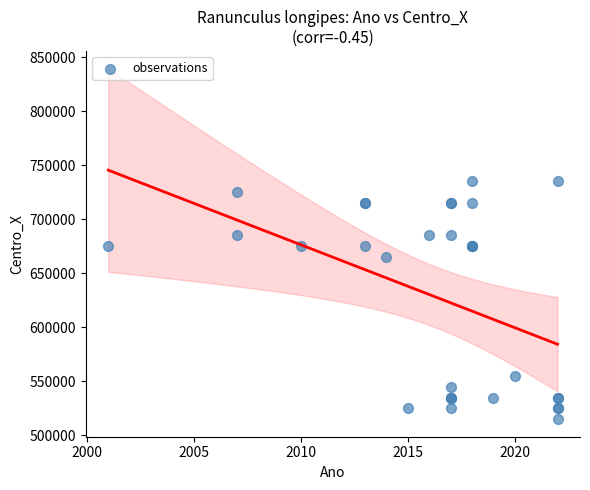

What Y value in the scatter plot is closest to 625000?

665000